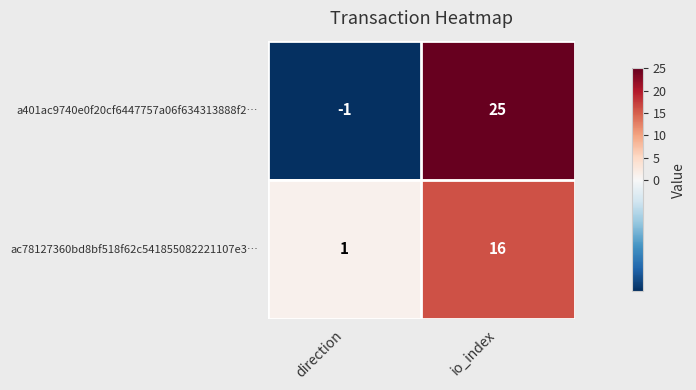

Reading left to right, transcribe all the data shown in this chart.

a401ac9740e0f20cf6447757a06f634313888f2…: -1	25
ac78127360bd8bf518f62c541855082221107e3…: 1	16